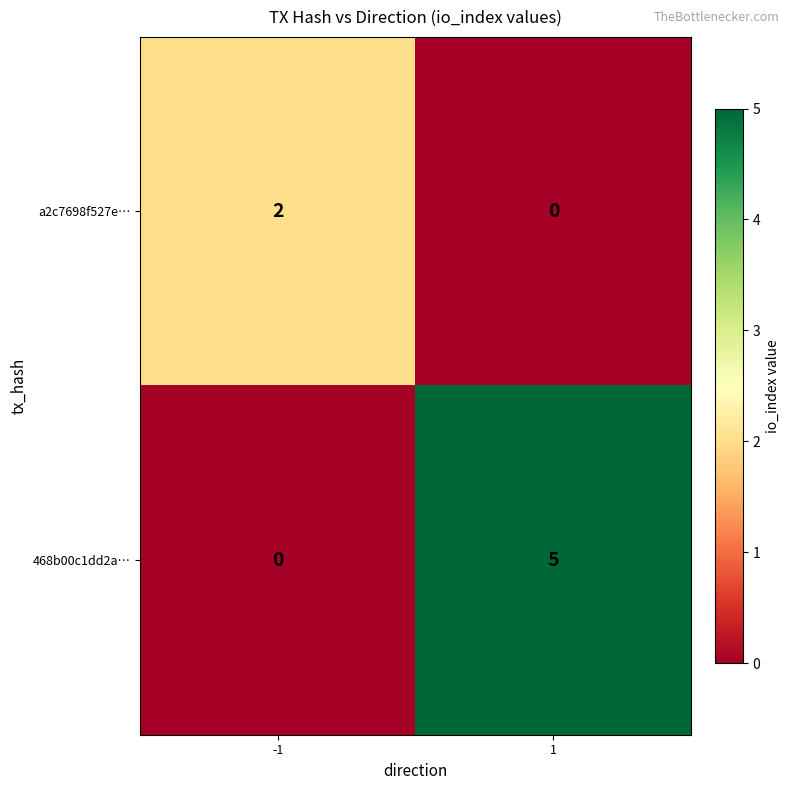

At which category is the sum across all series the highest?

1